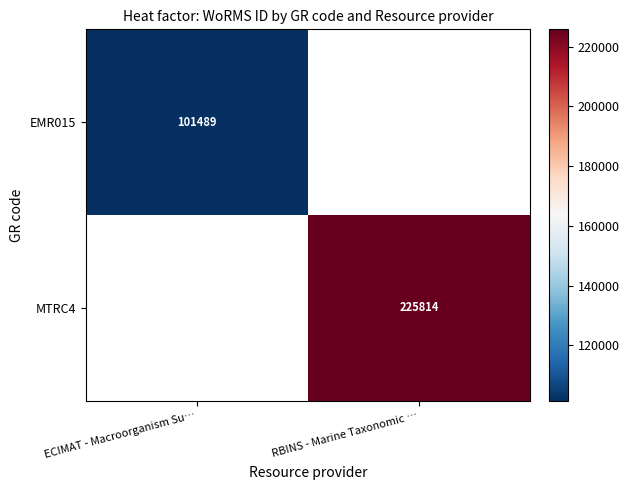

Is it true that EMR015 equals 101489 at ECIMAT - Macroorganism Su…?

True